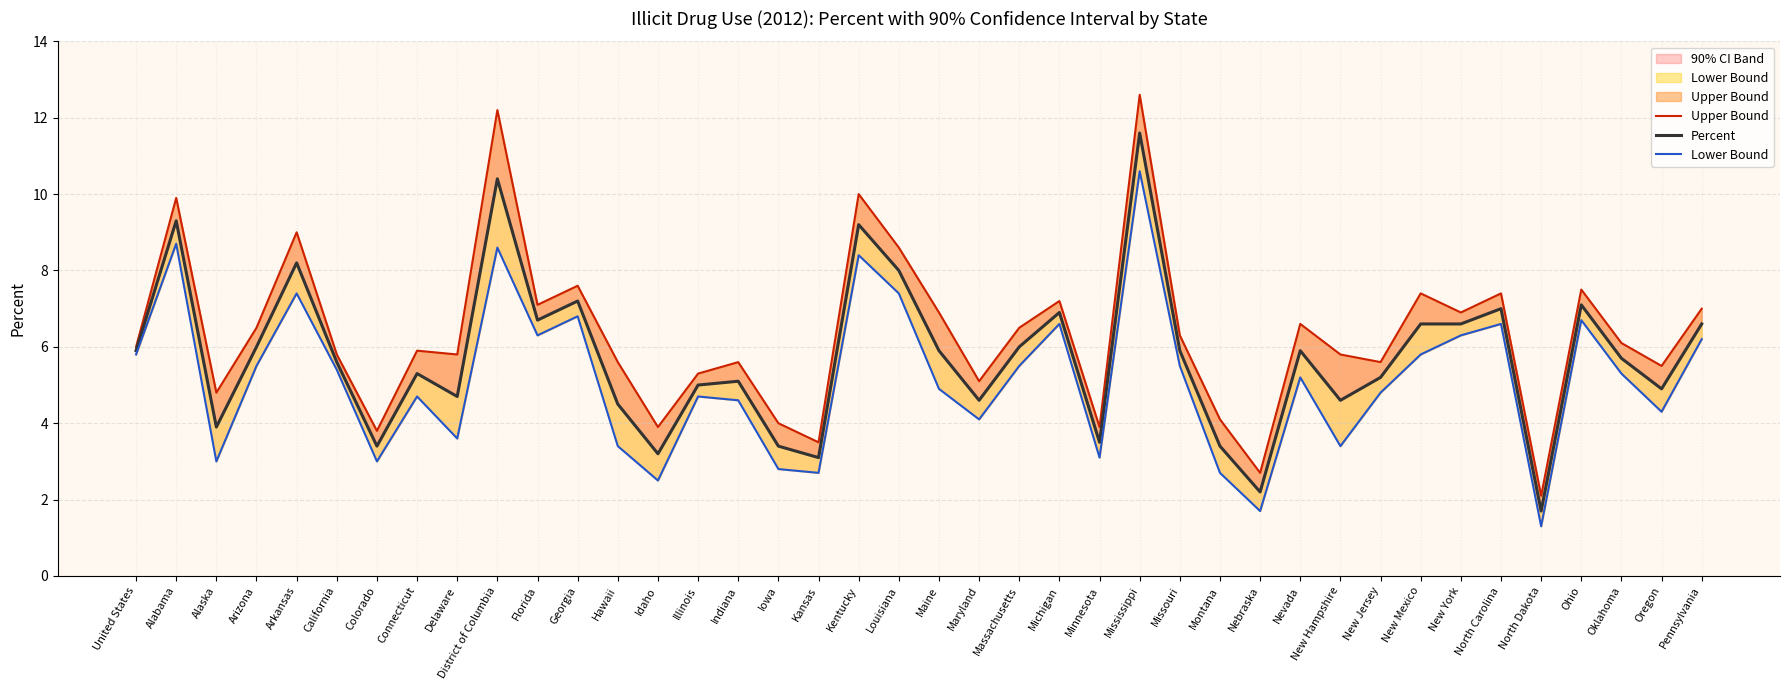

Where is Percent nearest to the value 6?

Arizona